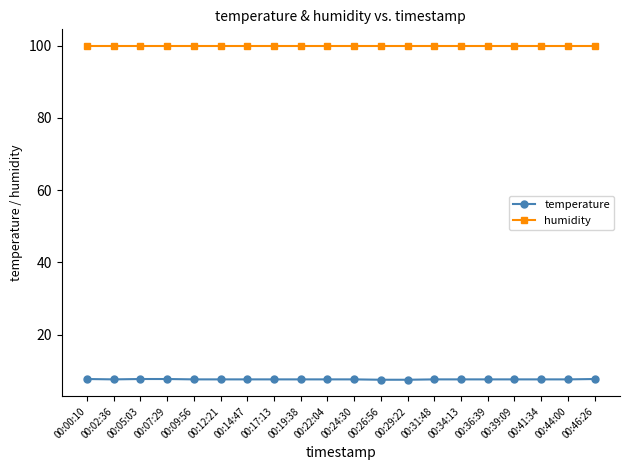

Which series has the largest range (max minus min)?

temperature